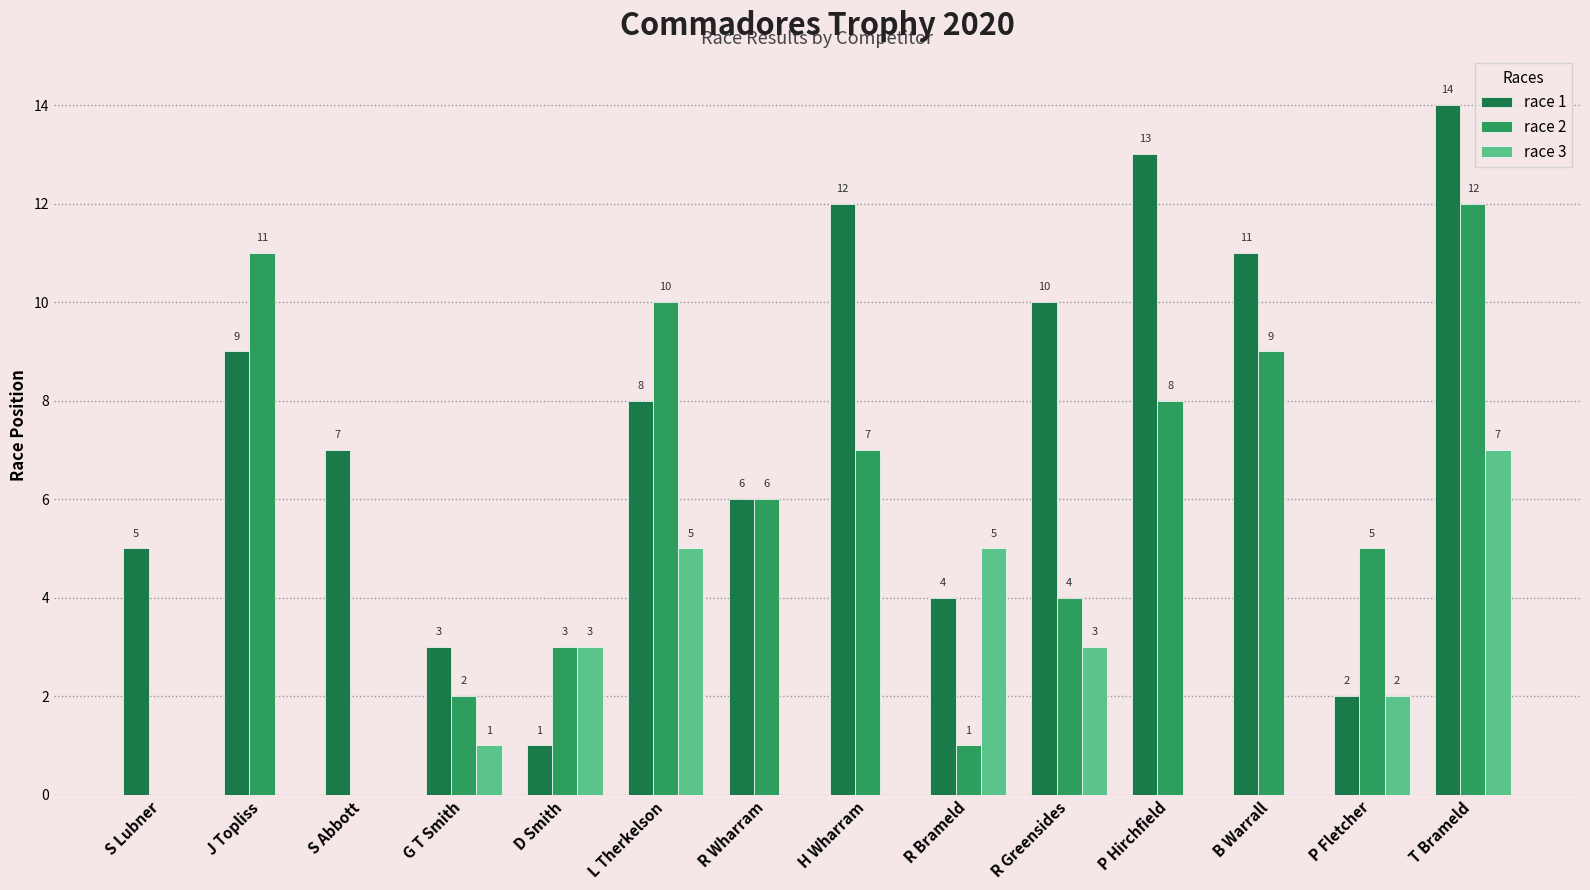

Reading left to right, what are all the values shown in this chart?

race 1: 5	9	7	3	1	8	6	12	4	10	13	11	2	14
race 2: 0	11	0	2	3	10	6	7	1	4	8	9	5	12
race 3: 0	0	0	1	3	5	0	0	5	3	0	0	2	7